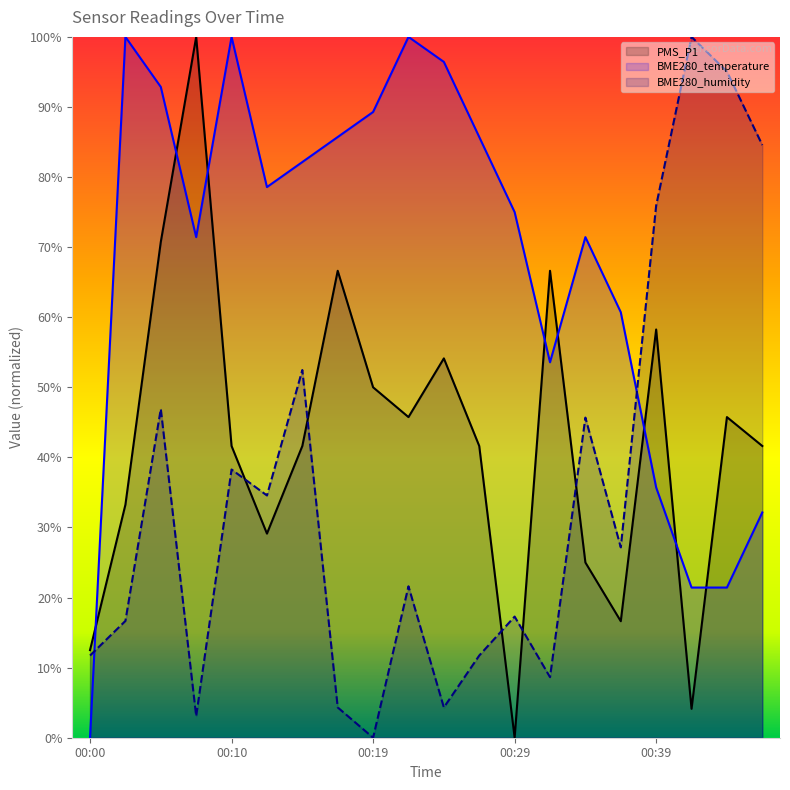

How many series are shown in this chart?

3